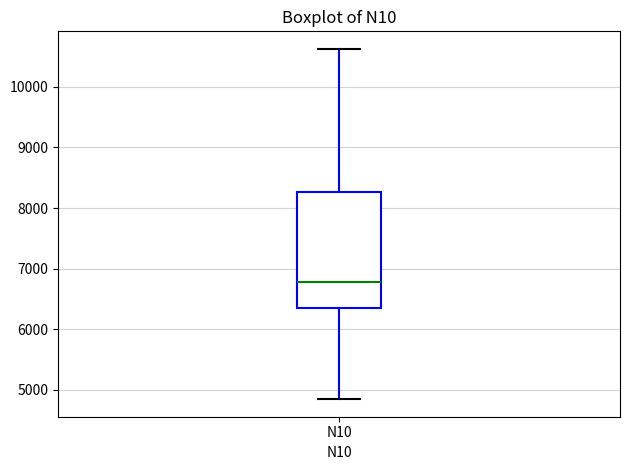

Read this box plot against the y-axis: the position of the median line, the range covered by the box, and the ends of both whiskers. The values are not printed on the chart, so give them approximately, as read against the axis.

median 6800, box 6400 to 8300, whiskers 4800 to 10600